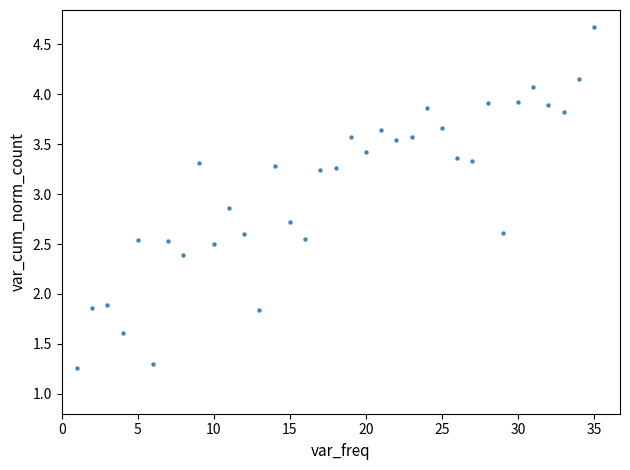

What is the range of X values (max minus min)?

34.0